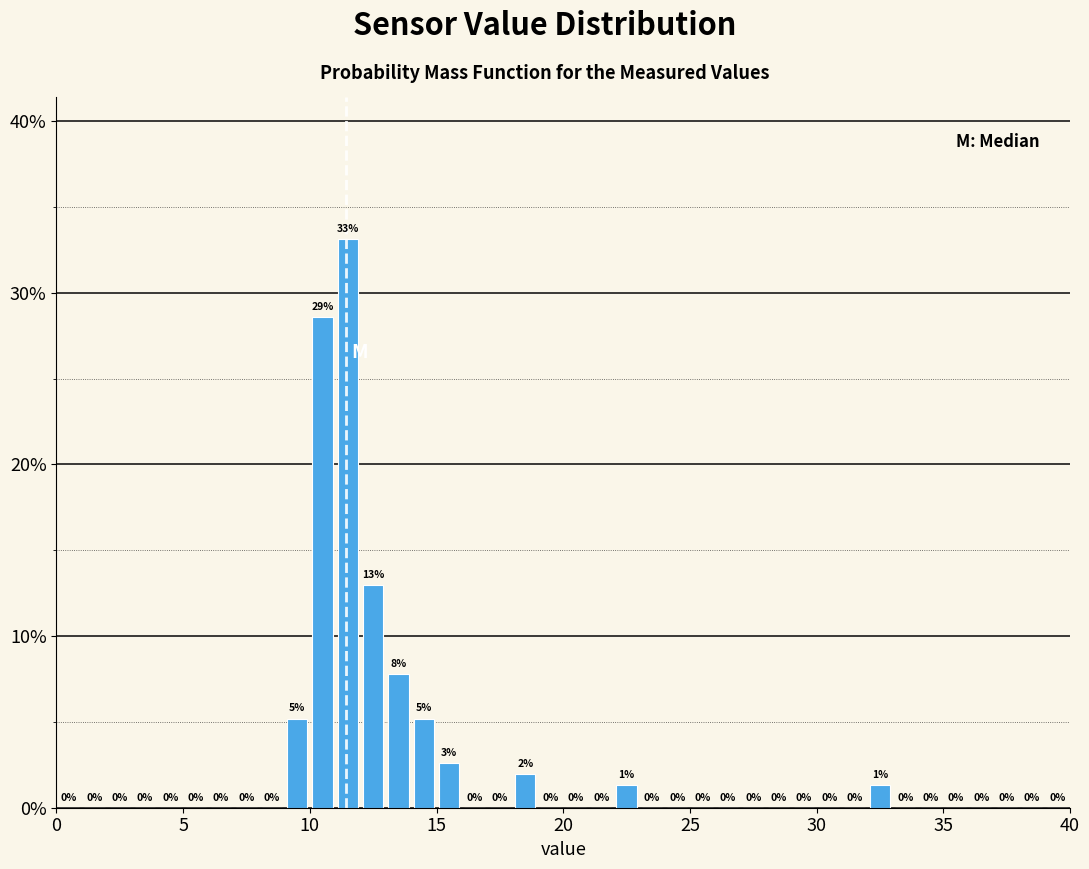

Read against the x-axis, roughly where is the centre of the tallest bar?

11.5